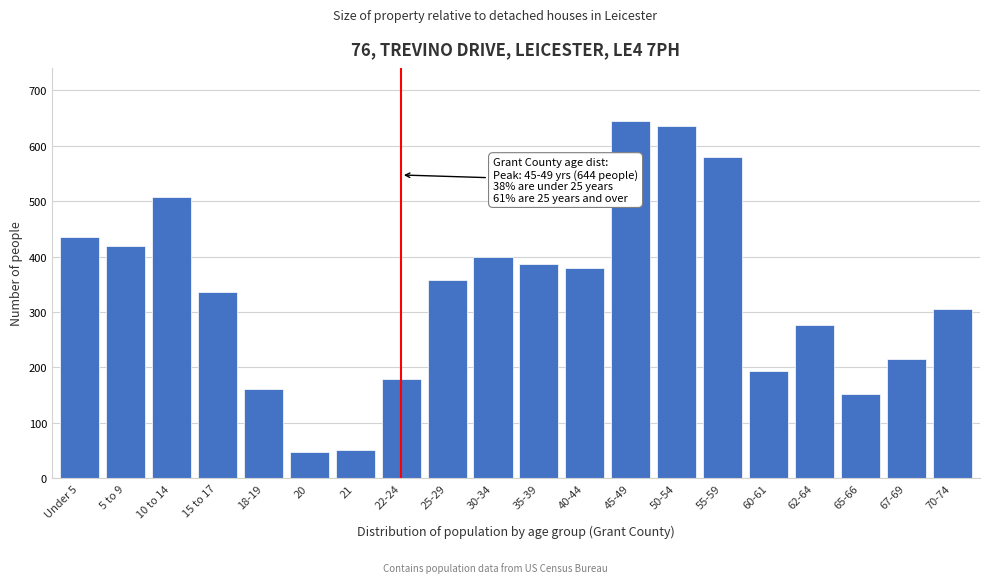

Reading left to right, what are all the values shown in this chart?

Under 5=436	5 to 9=420	10 to 14=508	15 to 17=337	18-19=161	20=47	21=52	22-24=180	25-29=357	30-34=400	35-39=386	40-44=380	45-49=644	50-54=635	55-59=579	60-61=194	62-64=277	65-66=152	67-69=215	70-74=305